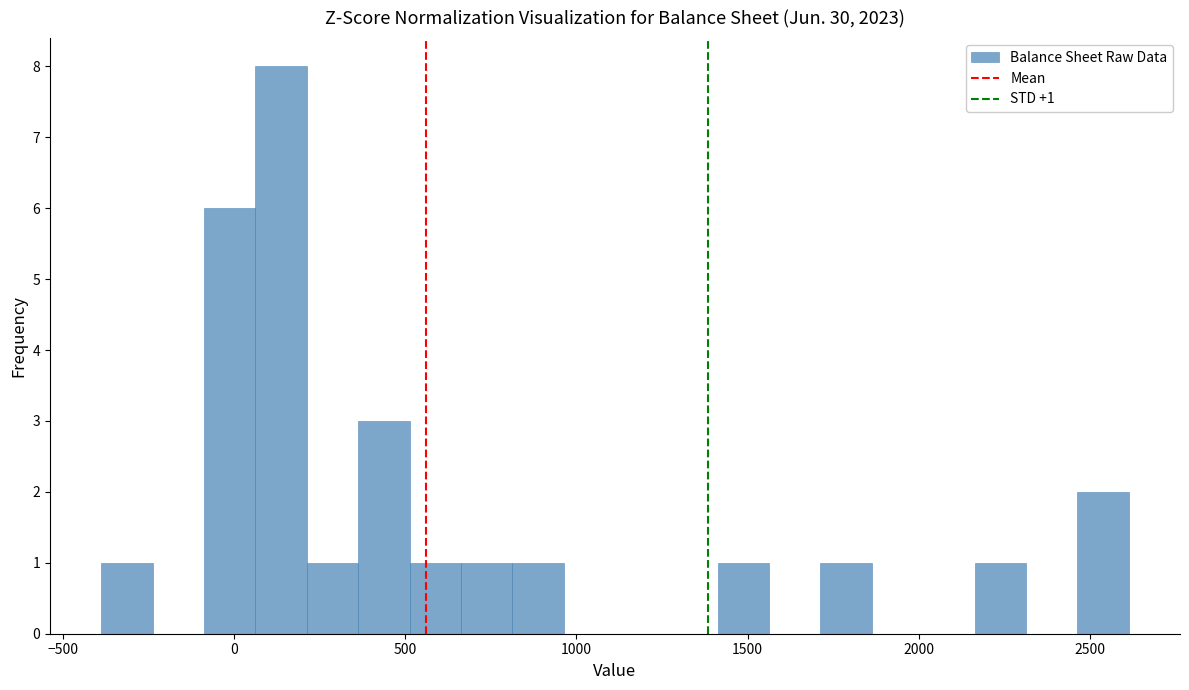

Read against the x-axis, roughly where is the centre of the tallest bar?

150